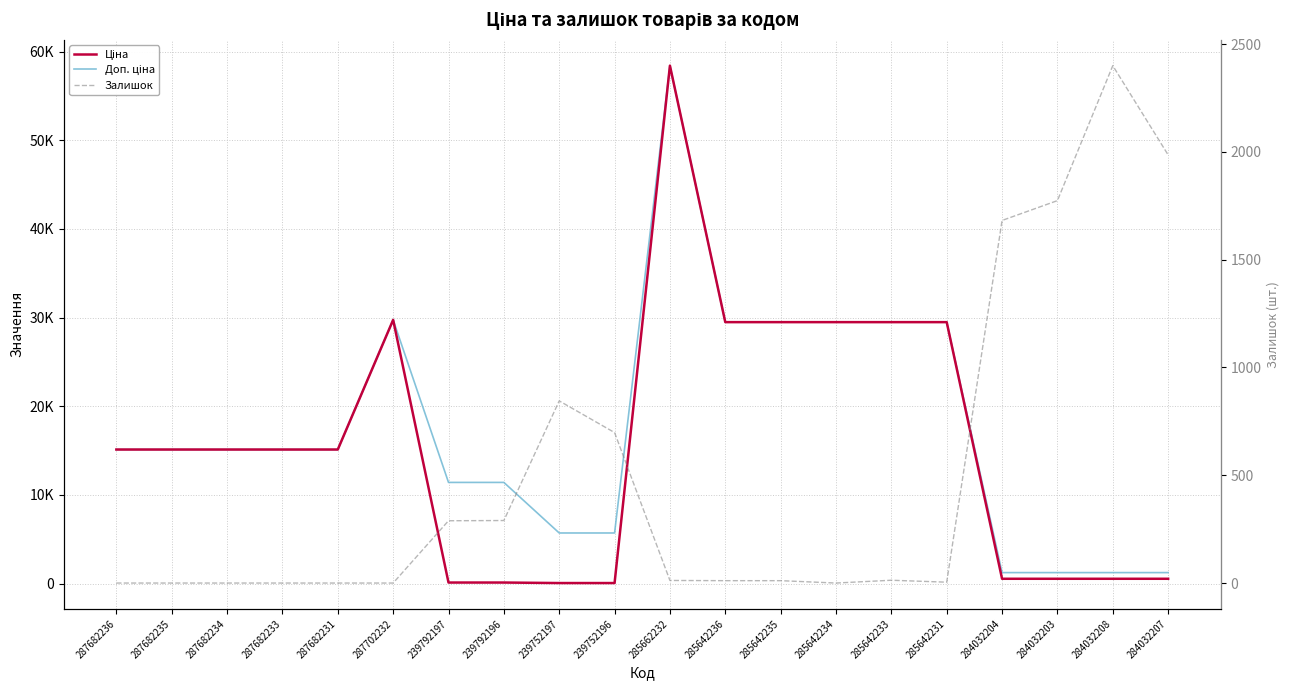

Where is the first local maximum for Ціна?

287702232